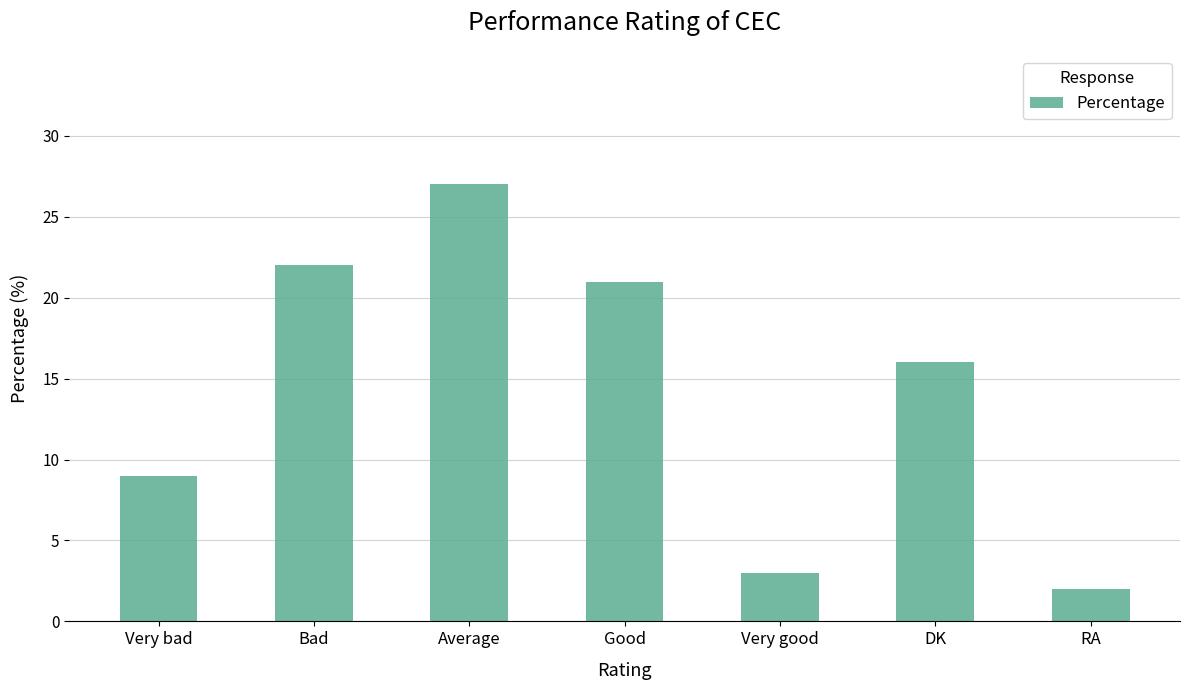

How many categories are shown in the chart?

7